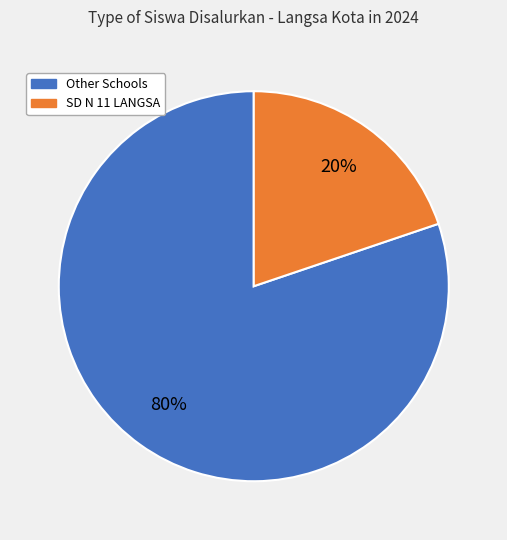

To the nearest percent, what is the difference between the largest and smallest slice percentages?

60%